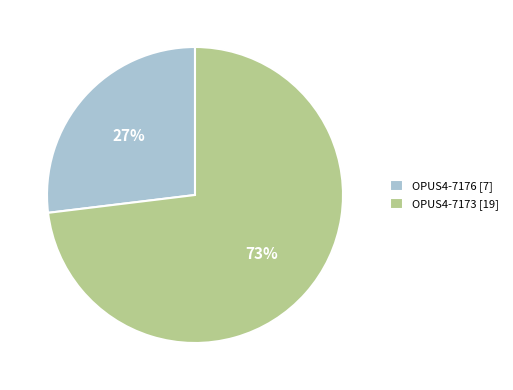

To the nearest percent, what is the average slice percentage?

50%